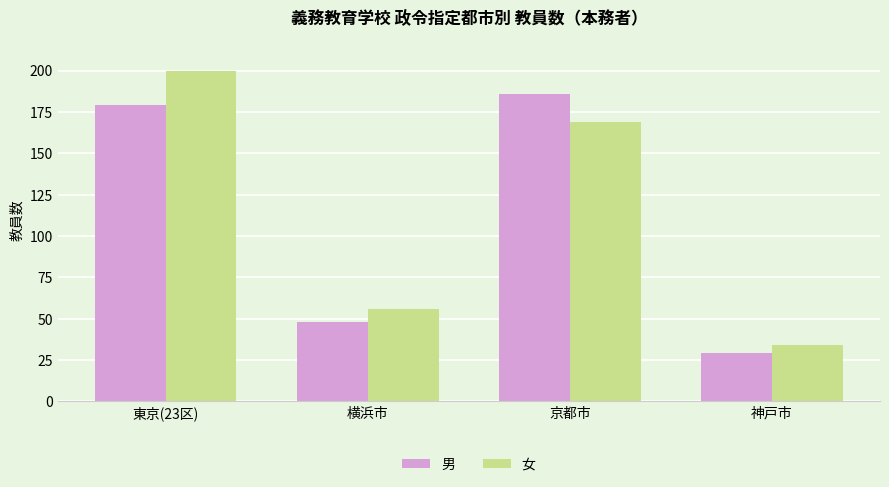

At which category is the sum across all series the highest?

東京(23区)